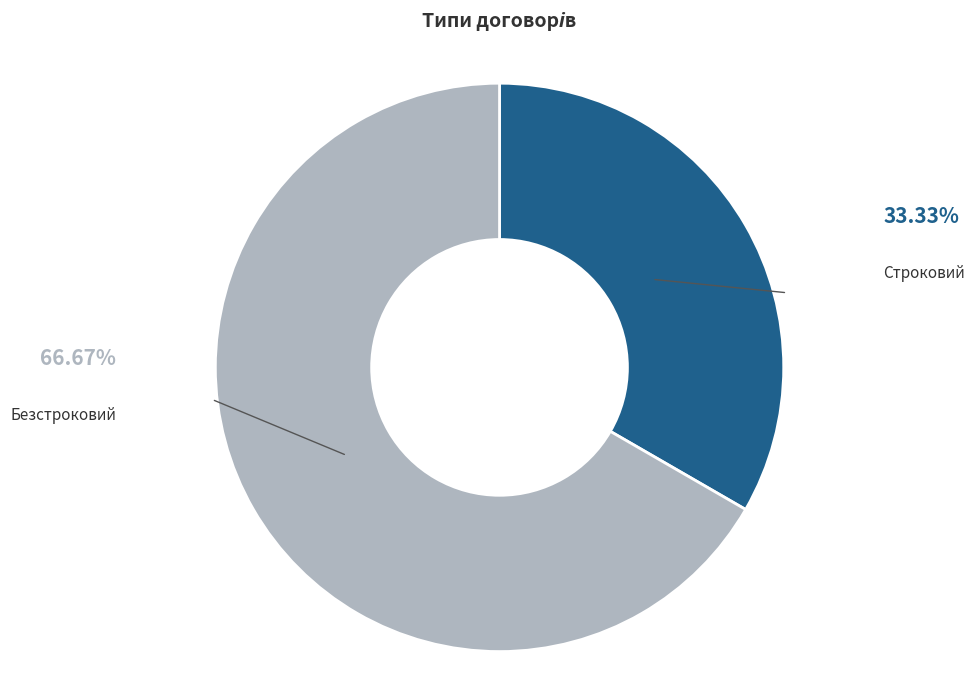

Between Безстроковий and Строковий, which is larger?

Безстроковий